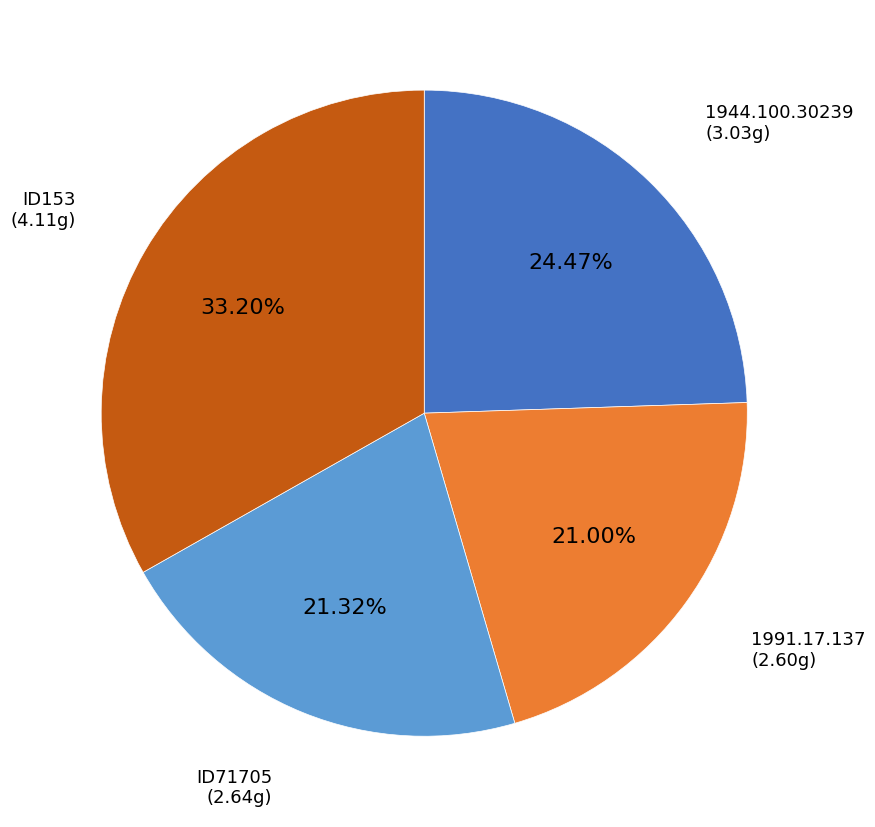

Combined, do ID153 and 1944.100.30239 account for over 50%?

Yes